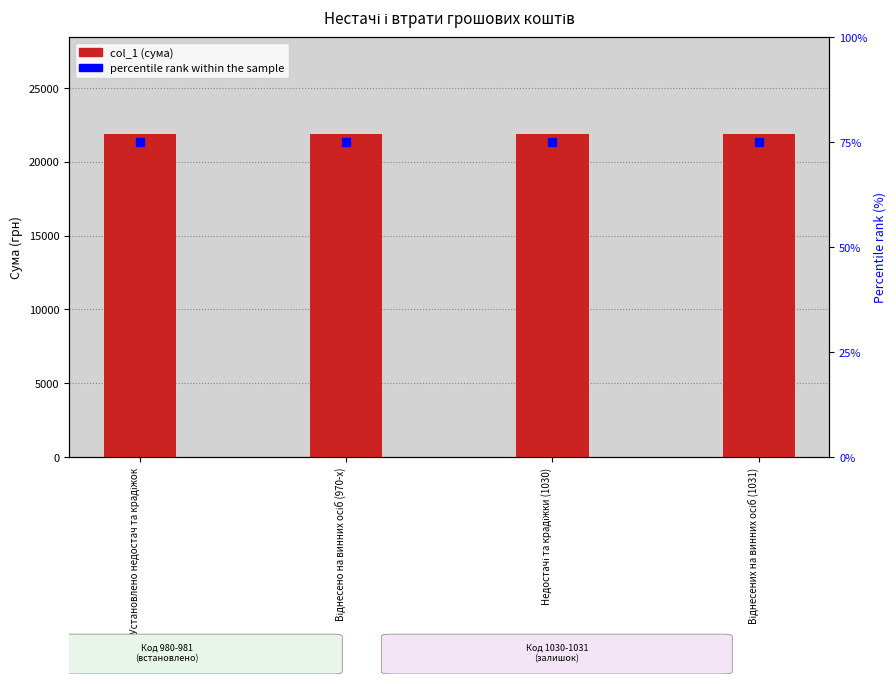

Which series has the largest total across all categories?

col_1 (сума)